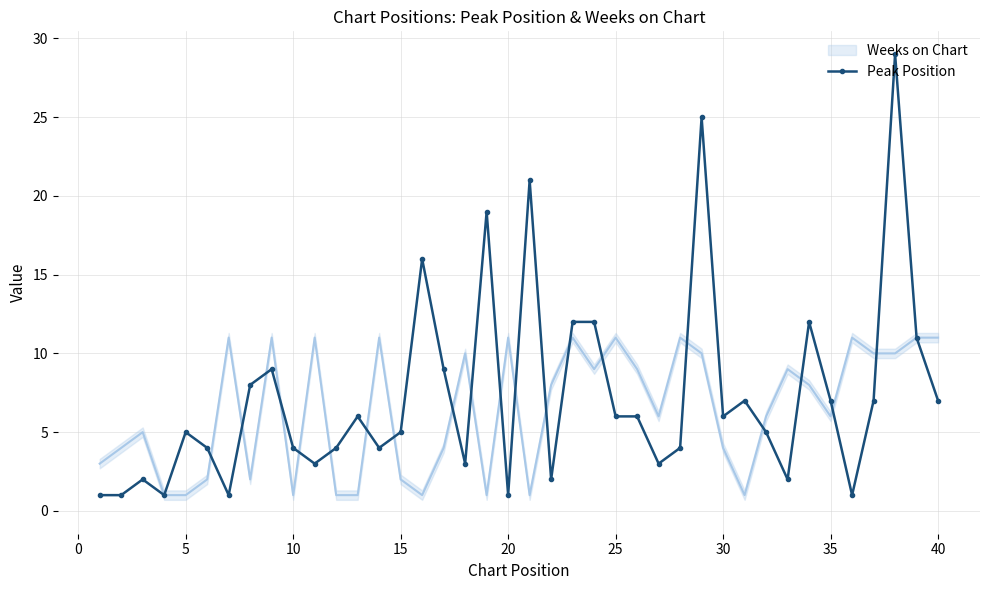

True or false: Peak Position has more than 1 interior local peaks.

True